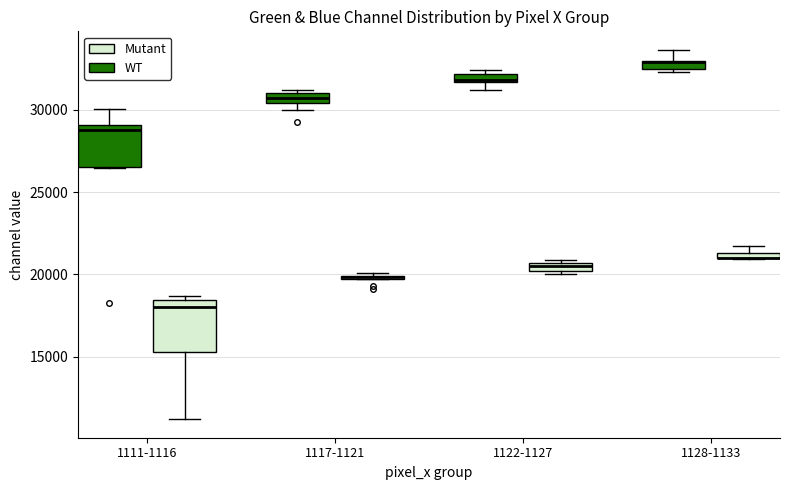

Which box is the tallest, from its lower edge to its upper edge?

1111-1116 (Mutant)